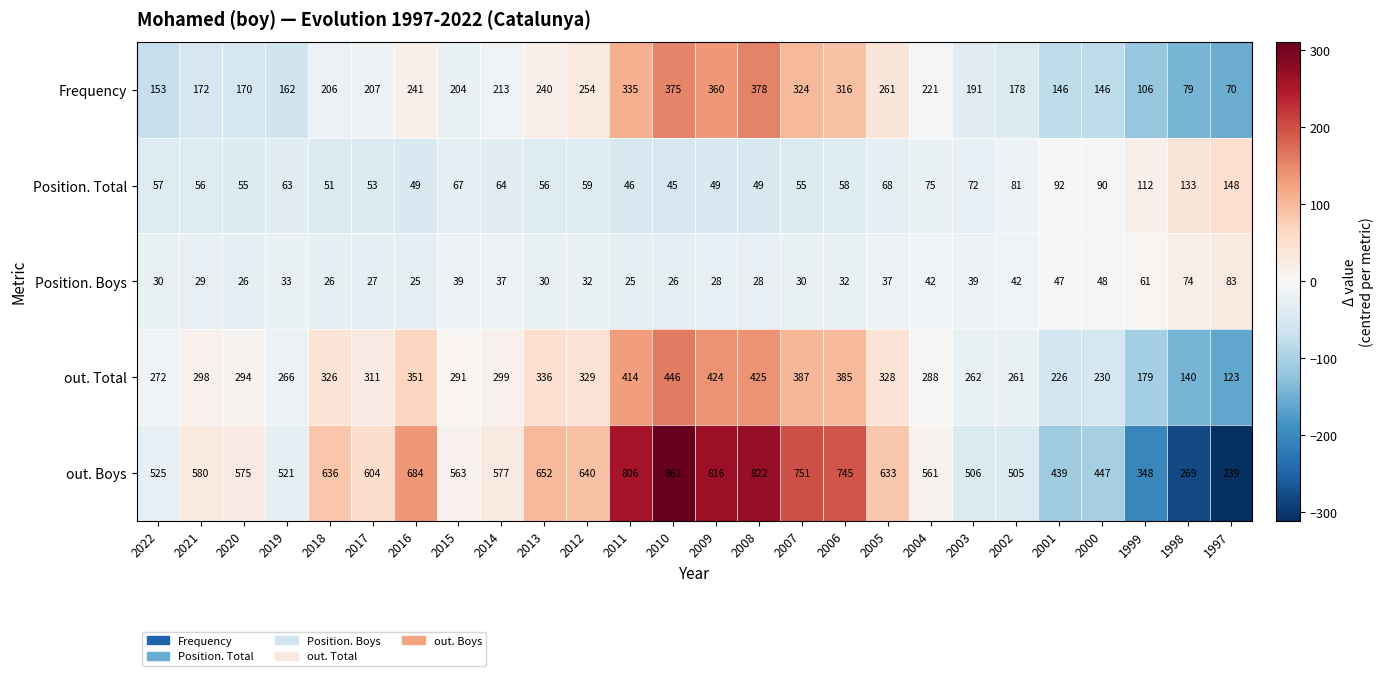

List the series in order of their peak value, highest first.

out. Boys, out. Total, Frequency, Position. Total, Position. Boys